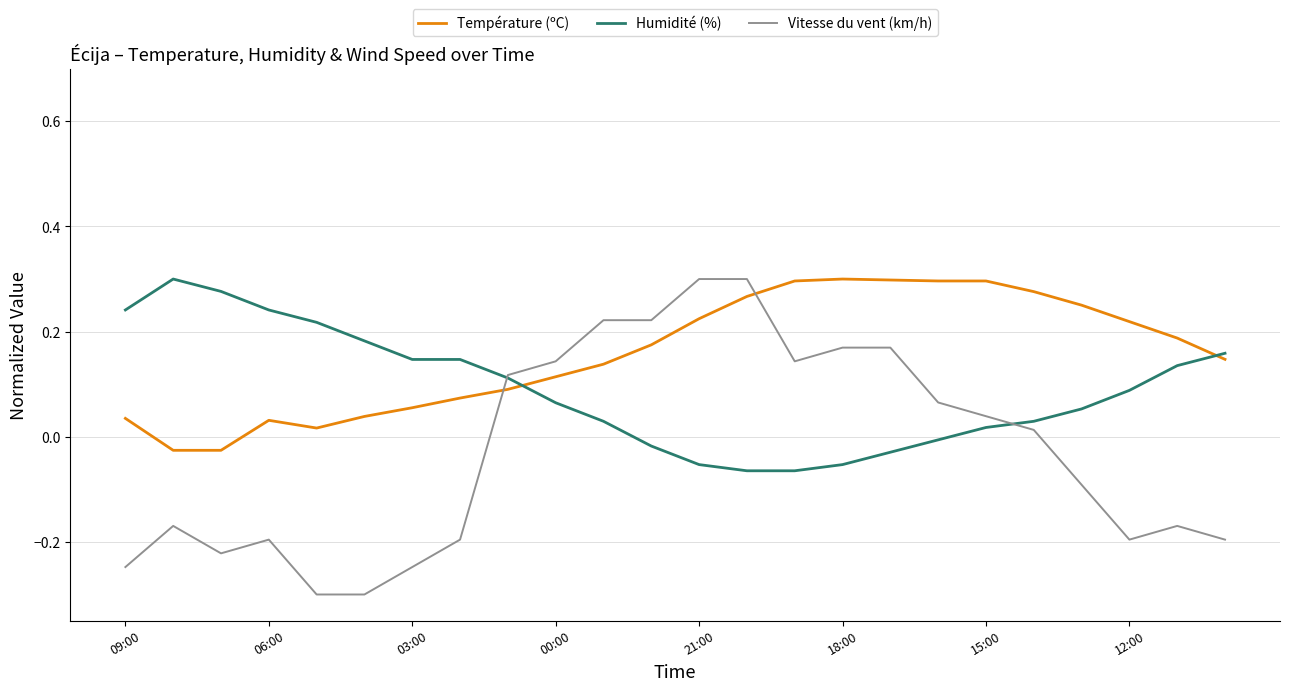

What is the difference between the maximum and minimum values in the Humidité (%) series?

0.4